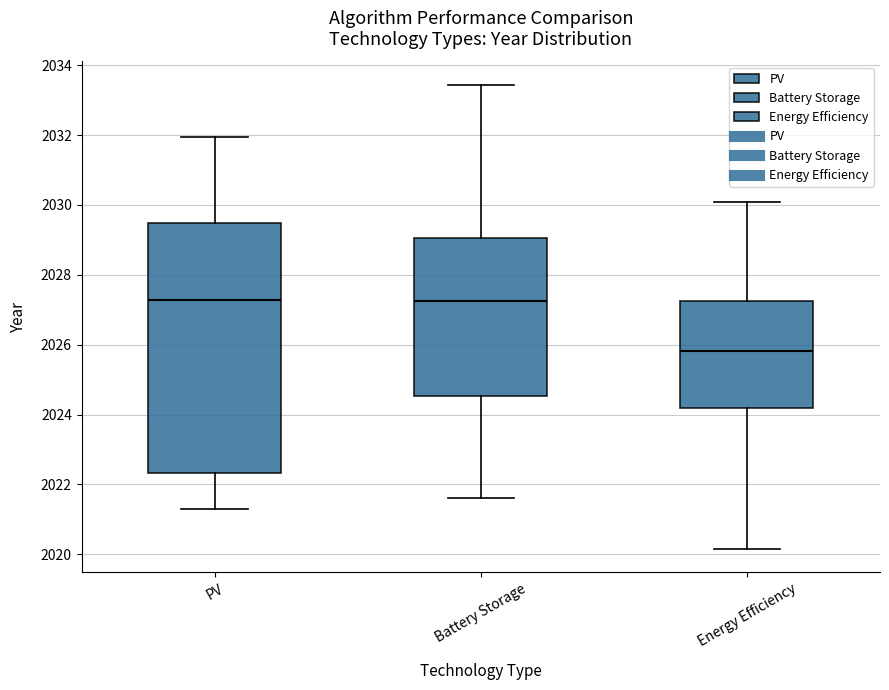

Which box's median line is the lowest?

Energy Efficiency